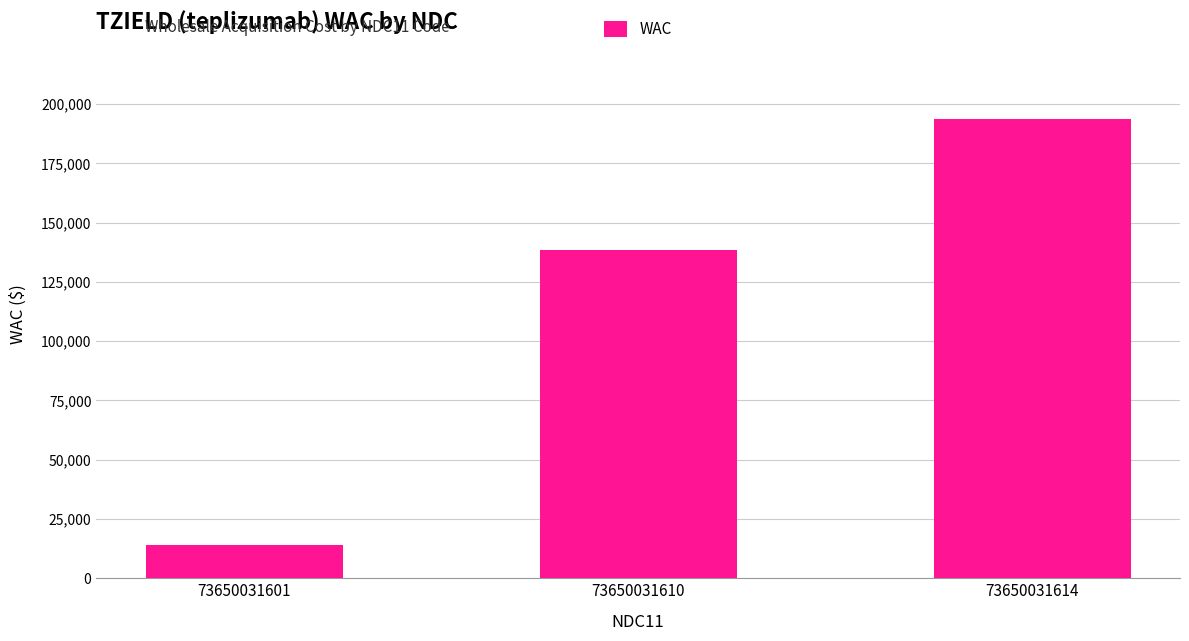

True or false: the data shows 55587 at 73650031610.

False